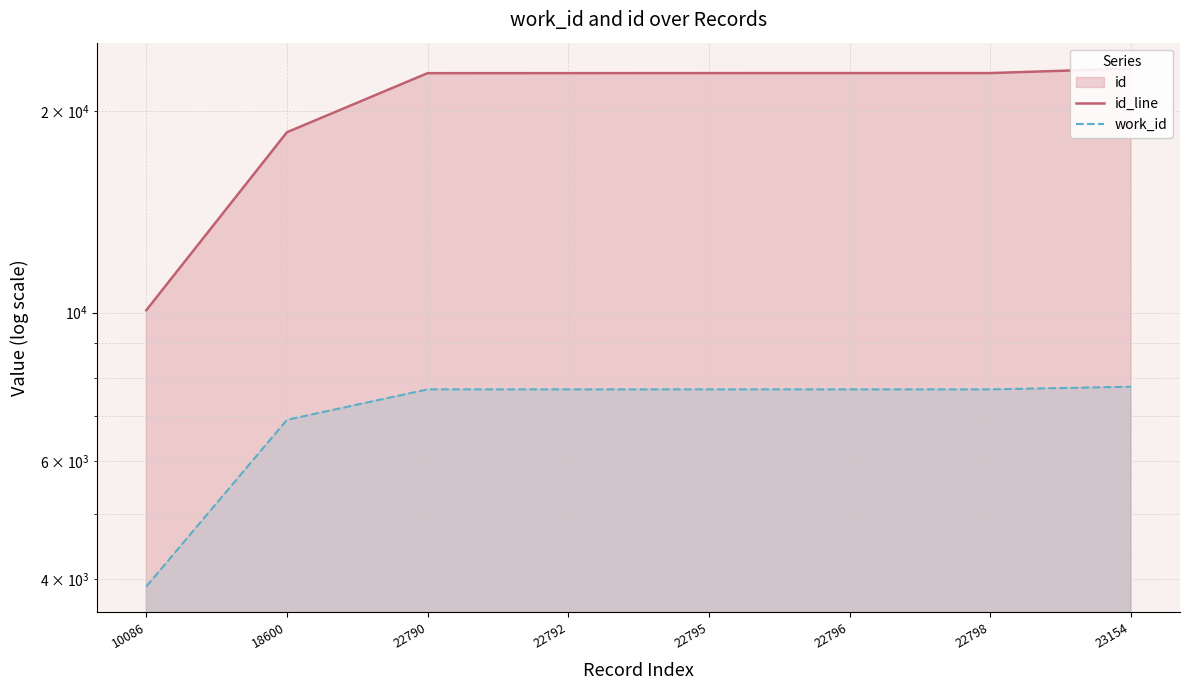

How many data points in work_id are above 7682?

1